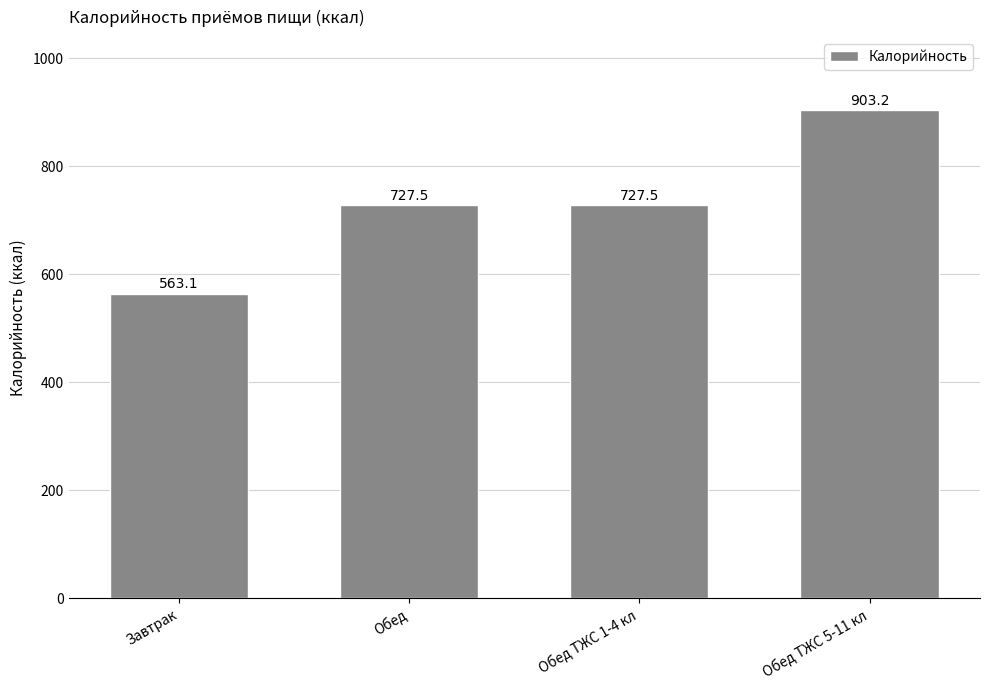

At which category does the chart reach its peak across all series?

Обед ТЖС 5-11 кл